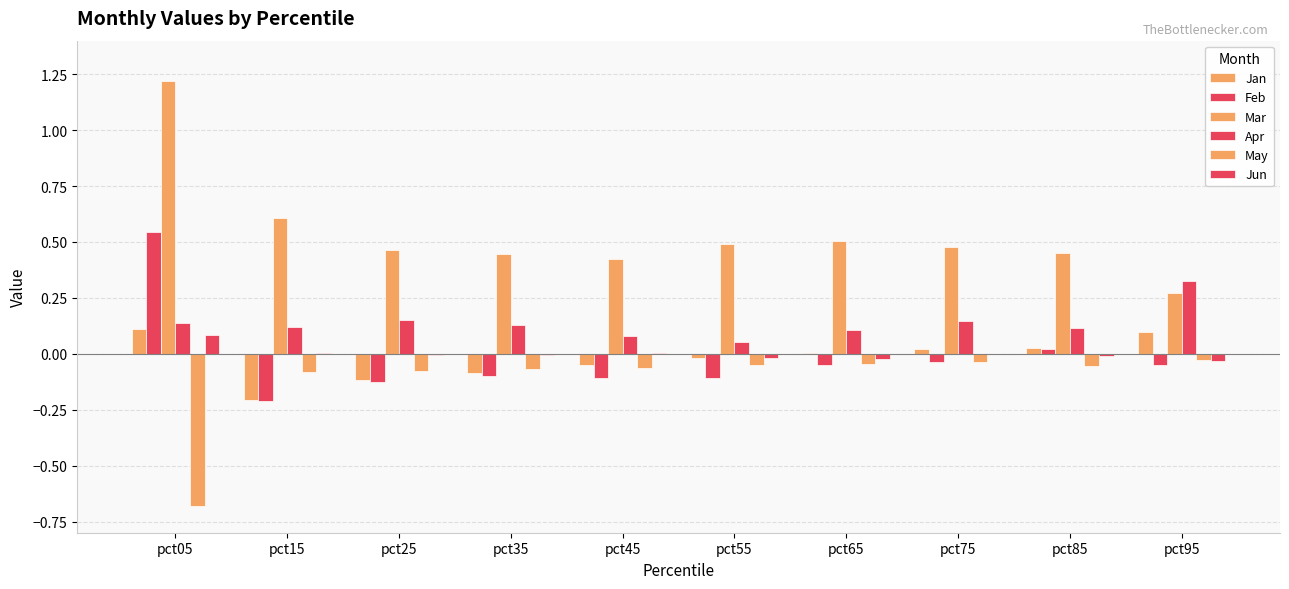

At which label is Jun closest to 0?

pct75